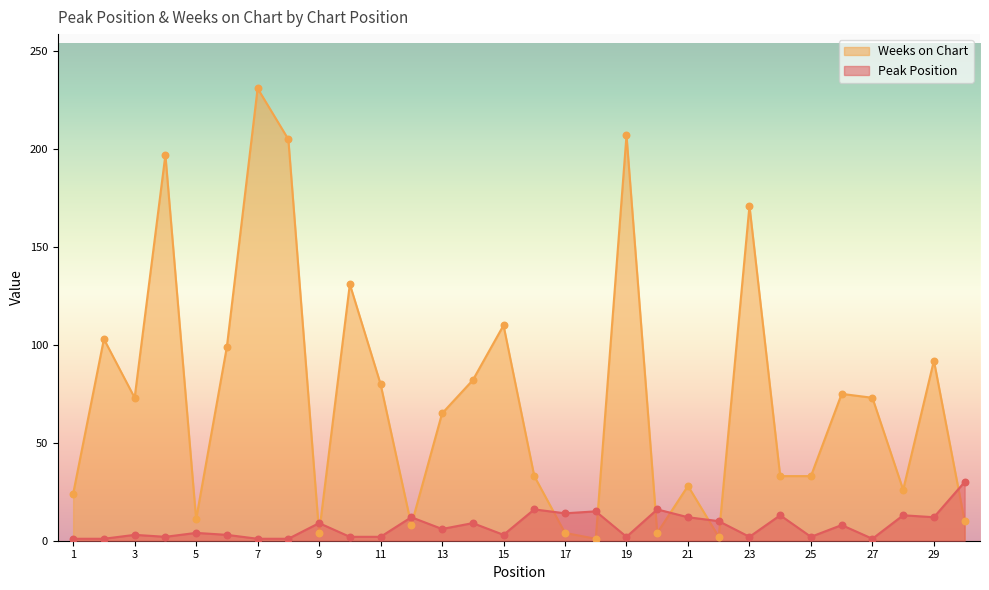

At how many categories does at least one series exceed 108?

7